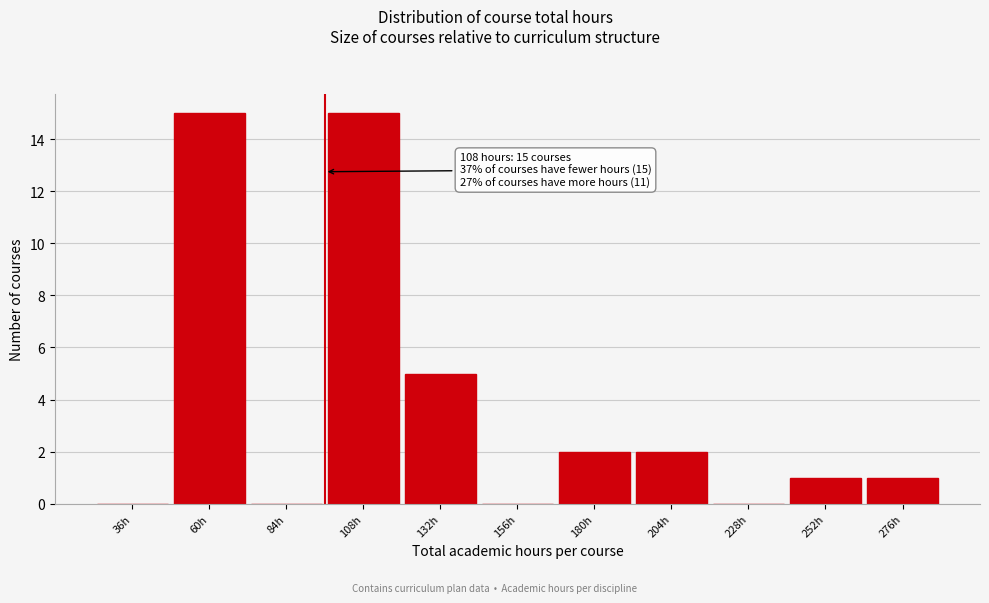

Reading left to right, list all the values displayed in this chart.

36h=0	60h=15	84h=0	108h=15	132h=5	156h=0	180h=2	204h=2	228h=0	252h=1	276h=1